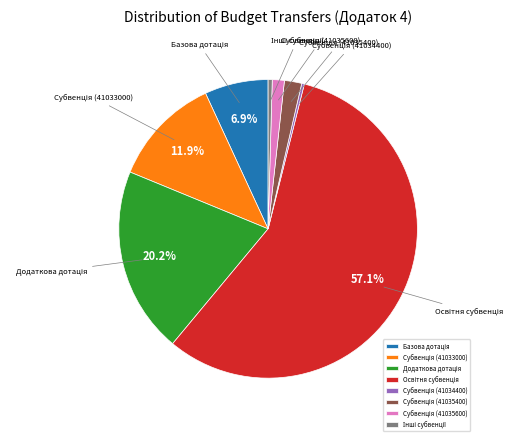

Is there a majority slice in this chart?

Yes